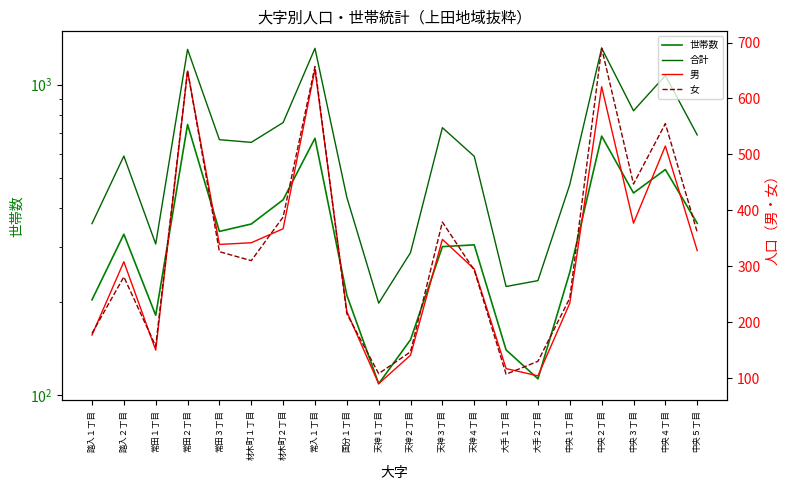

What is the sum of the 女 values at 天神１丁目 and 常入１丁目?

765